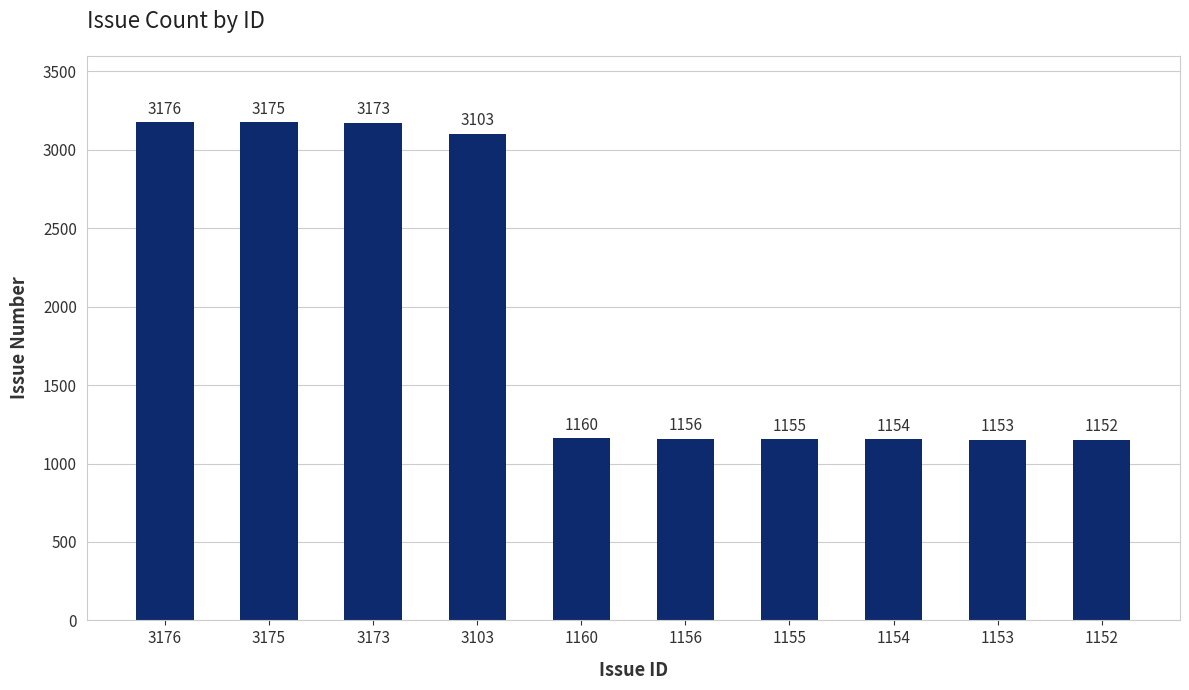

What is the difference between the maximum and minimum values?

2024